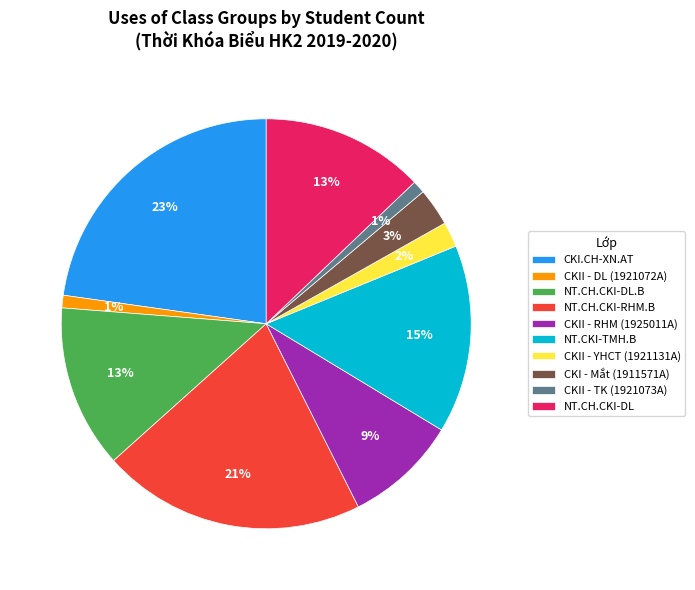

What percentage is the CKII - TK (1921073A) slice, to the nearest percent?

1%